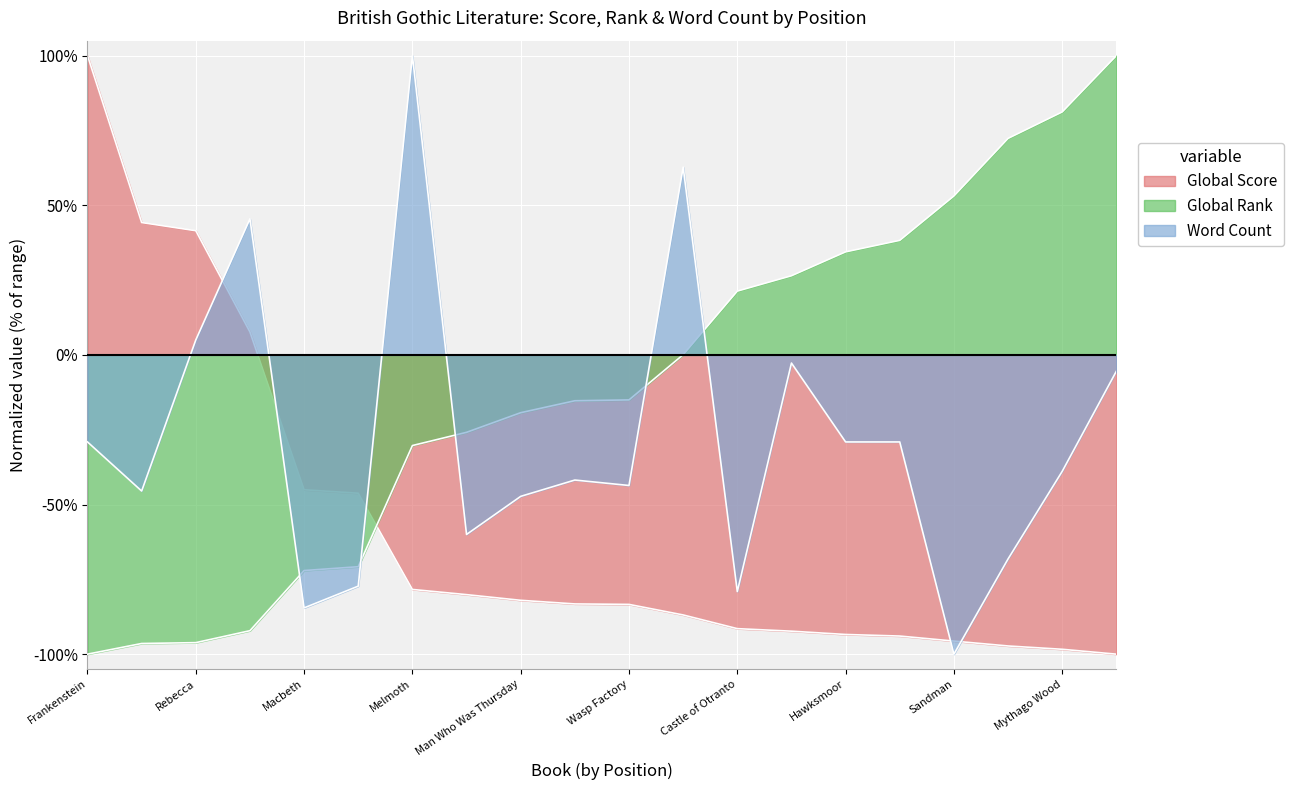

True or false: Global Rank and Global Score intersect in this chart.

True